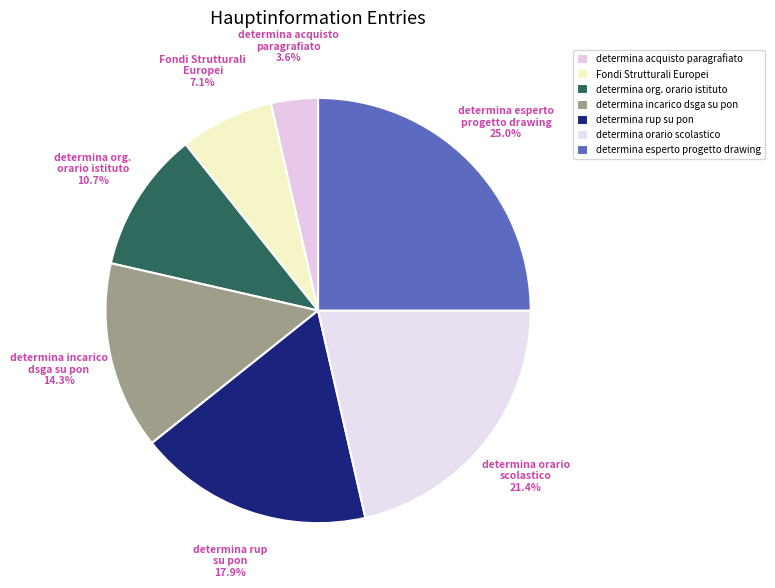

How many segments does this pie chart have?

7